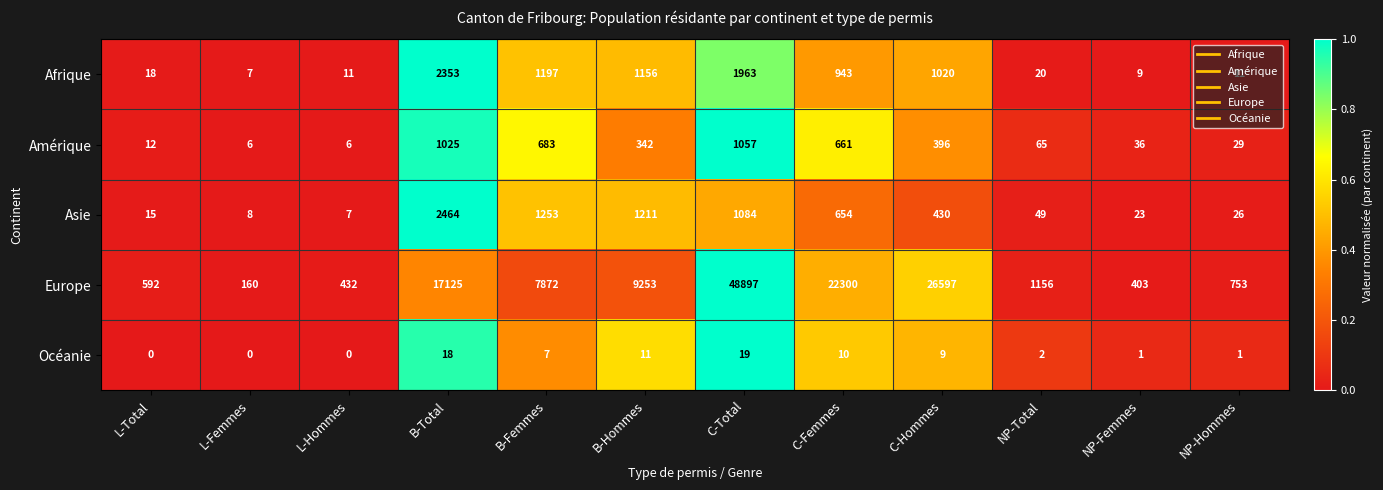

Rank the series at L-Femmes from highest to lowest value.

Europe, Asie, Afrique, Amérique, Océanie